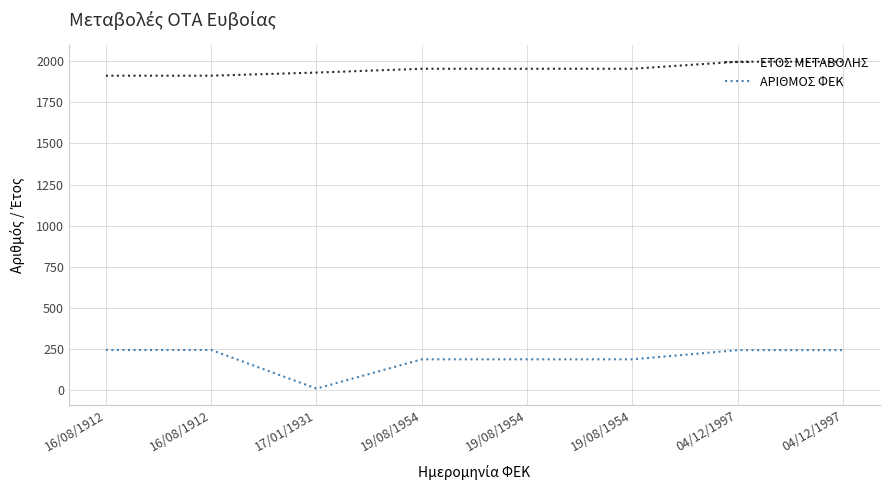

Is this an area chart (filled region under the line)?

No